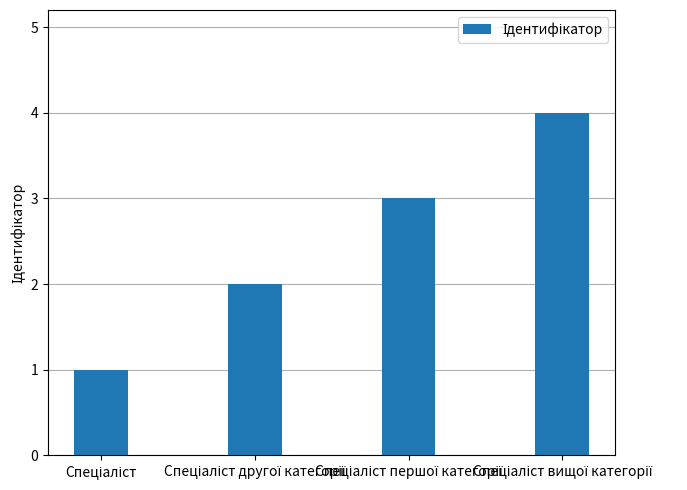

What is the greatest value displayed?

4